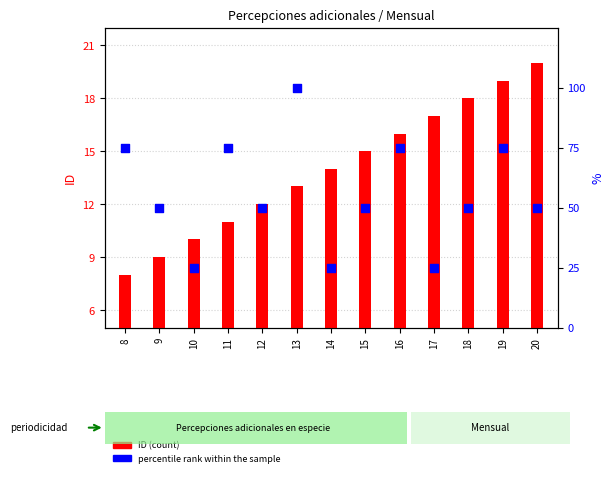

Which series has the largest total across all categories?

percentile rank within the sample